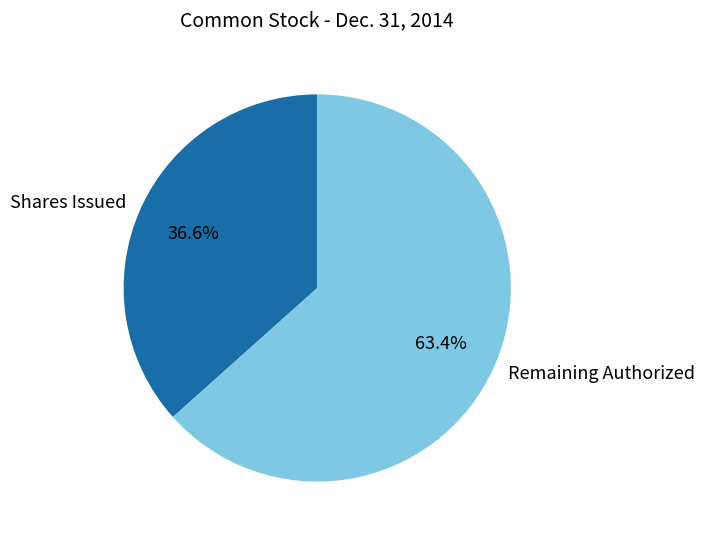

Which slice is the largest?

Remaining Authorized